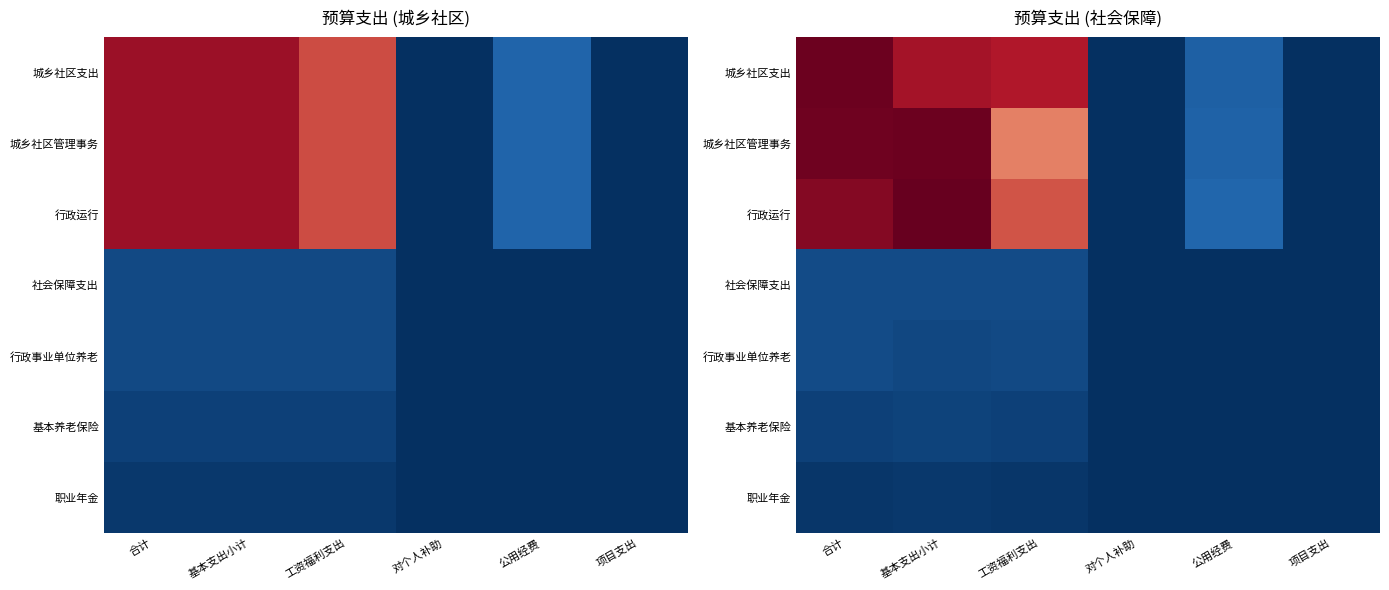

At how many categories does at least one series exceed 472?

3